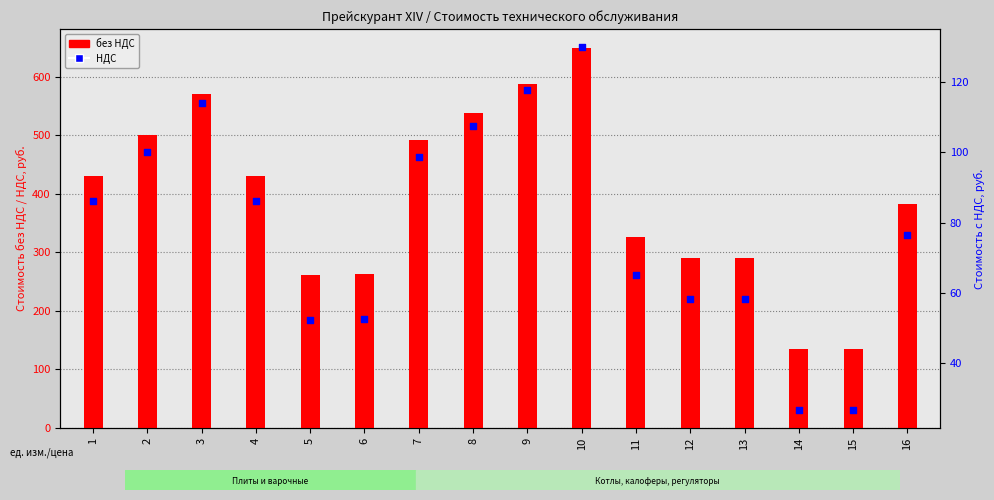

At which category is the sum across all series the highest?

10